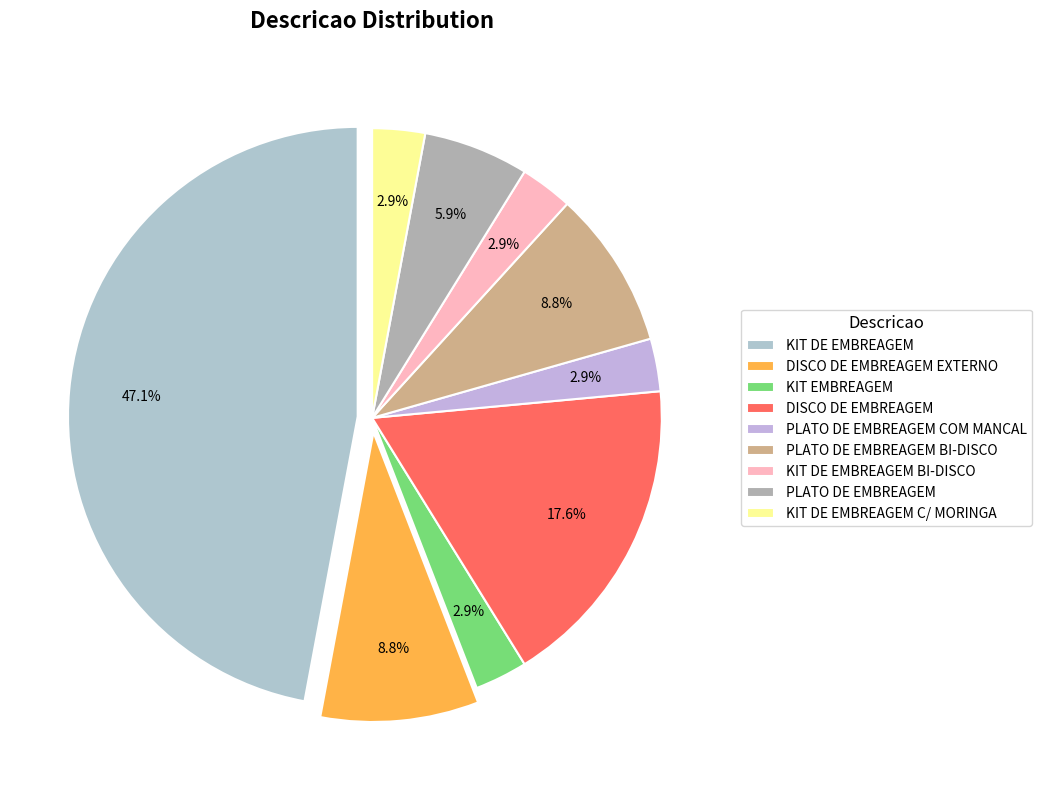

Does PLATO DE EMBREAGEM BI-DISCO represent more than half of the total?

No